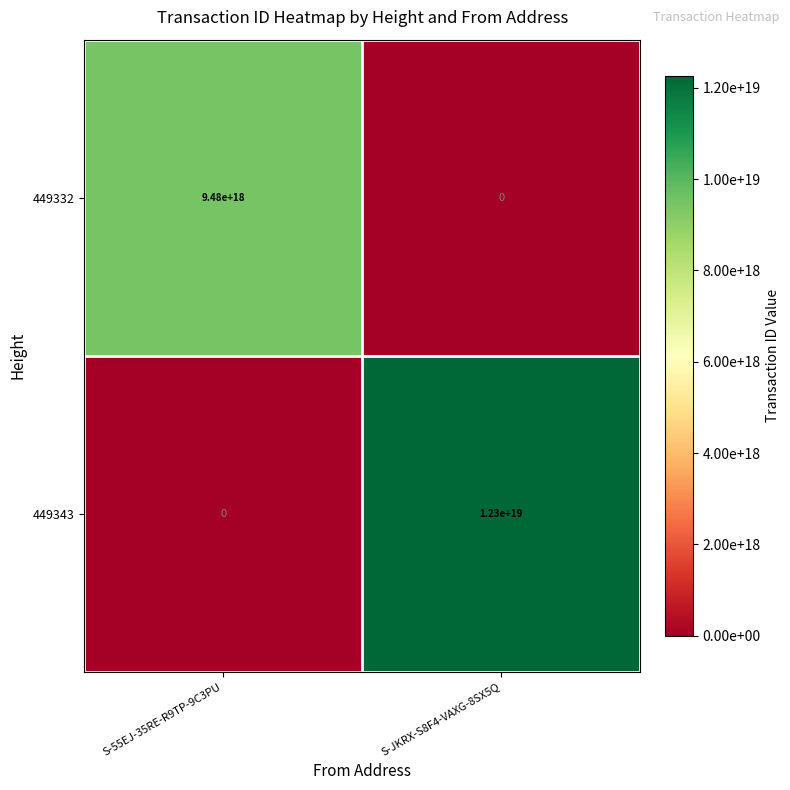

List the series in order of their overall mean, lowest first.

449332, 449343